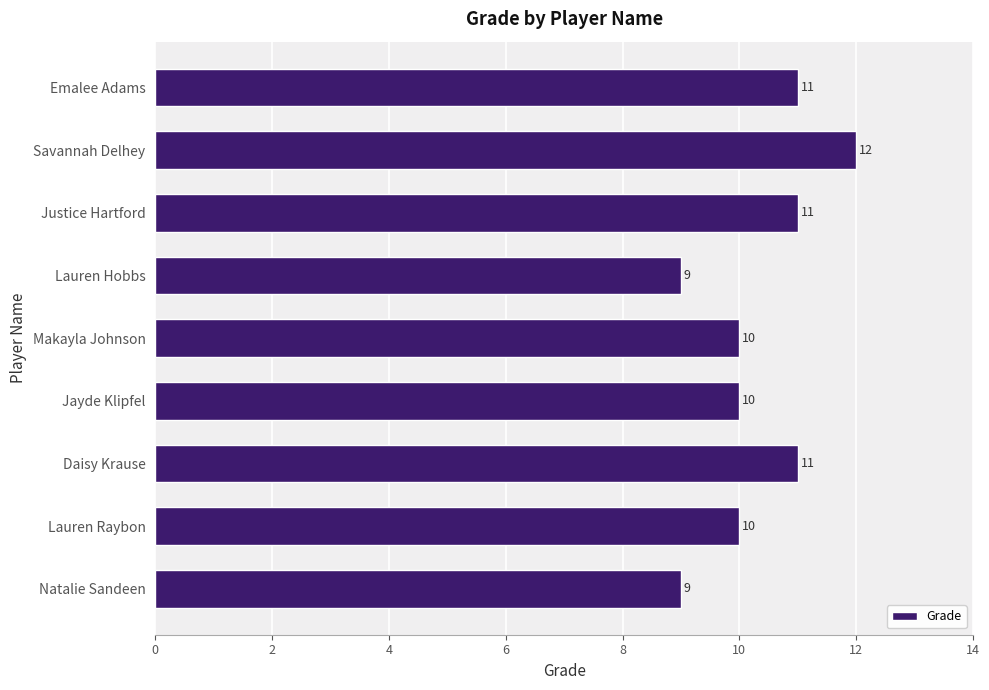

Are the bars grouped side by side (vs. stacked)?

No